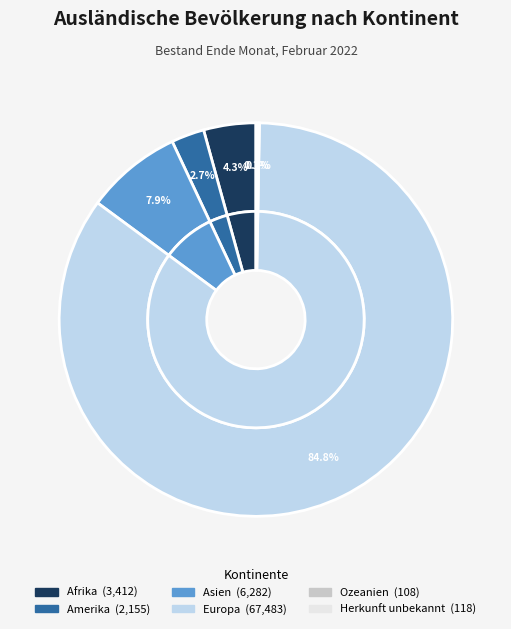

Do Europa and Asien together represent more than half of the pie?

Yes